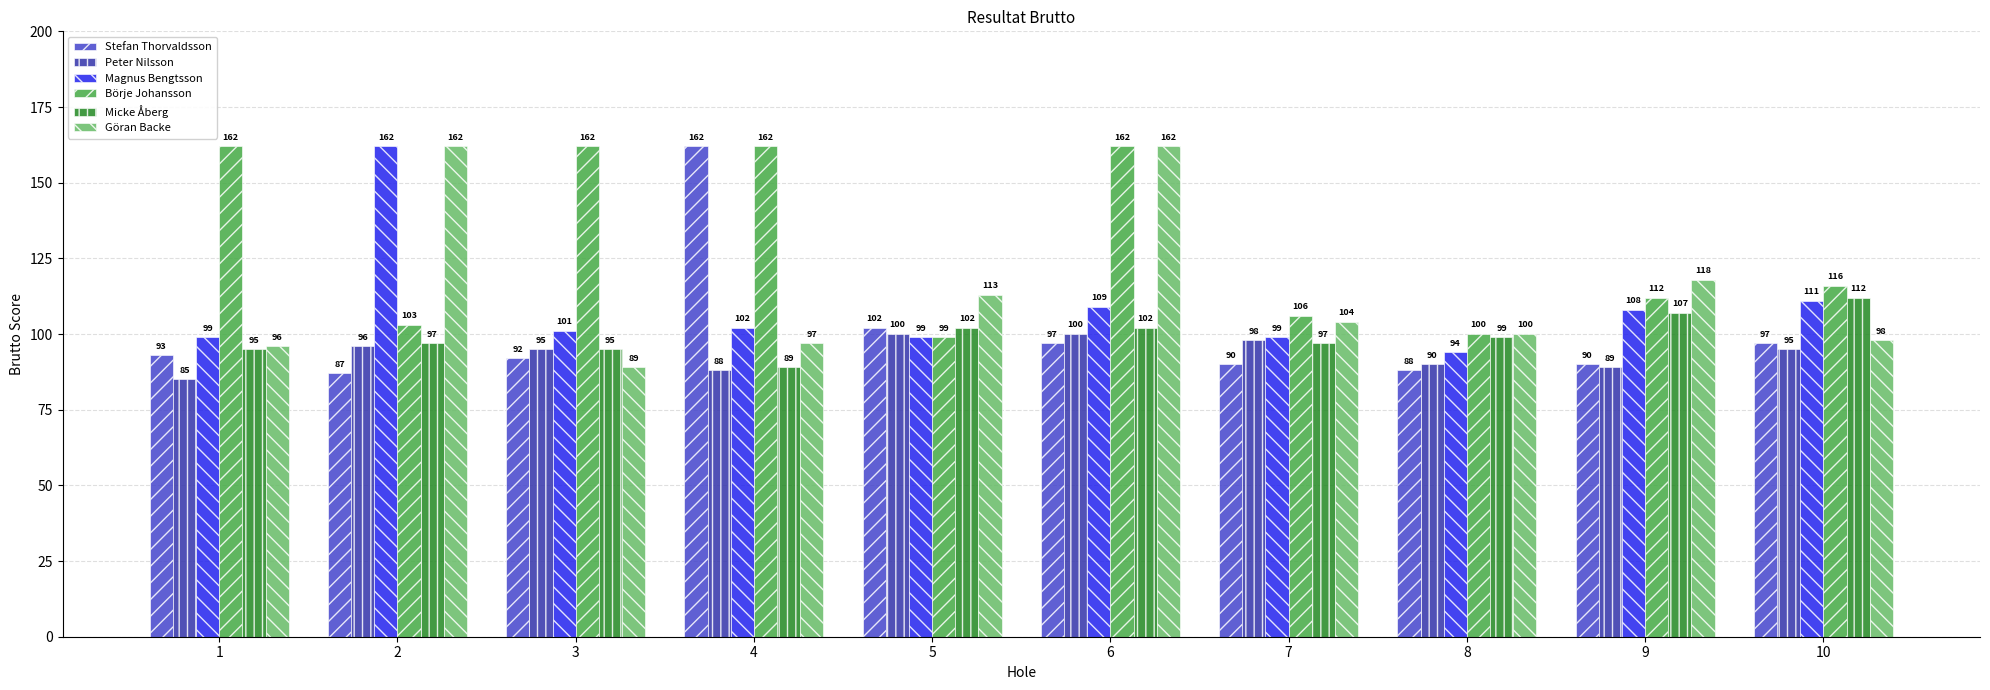

What value does the Micke Åberg series have at 2, to the nearest 10?

100